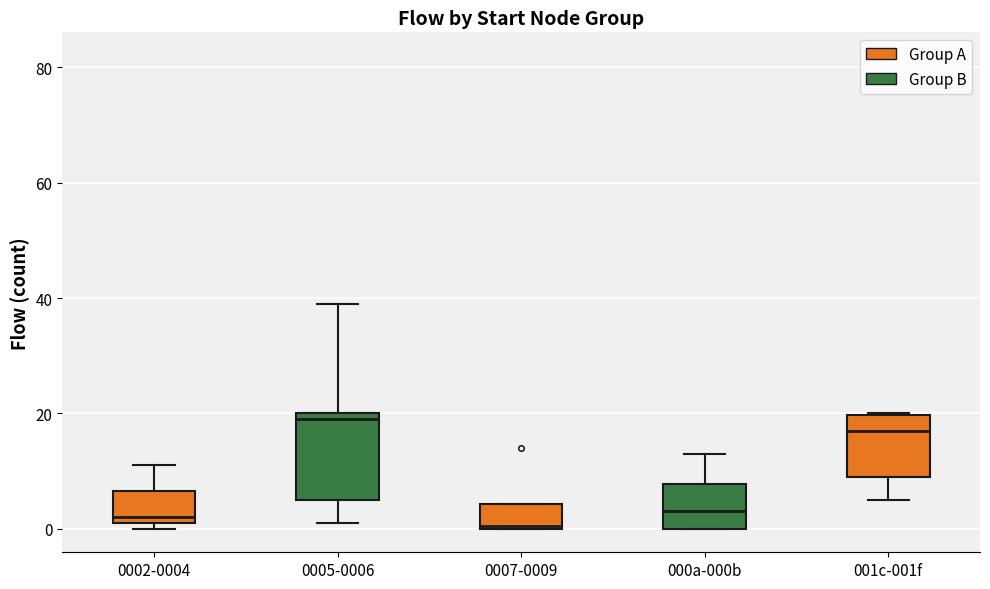

Reading left to right, read every box against the y-axis: the position of its median line, the range the box covers, and the ends of its whiskers. The values are not printed on the chart, so give them approximately, as read against the axis.

0002-0004: median 2 (just above the box's lower edge), box 2 to 6, whiskers 0 to 12
0005-0006: median 20 (just below the box's upper edge), box 6 to 20, whiskers 2 to 40
0007-0009: median 0, box 0 to 4, whiskers 0 to 4
000a-000b: median 4, box 0 to 8, whiskers 0 to 14
001c-001f: median 18, box 10 to 20, whiskers 6 to 20